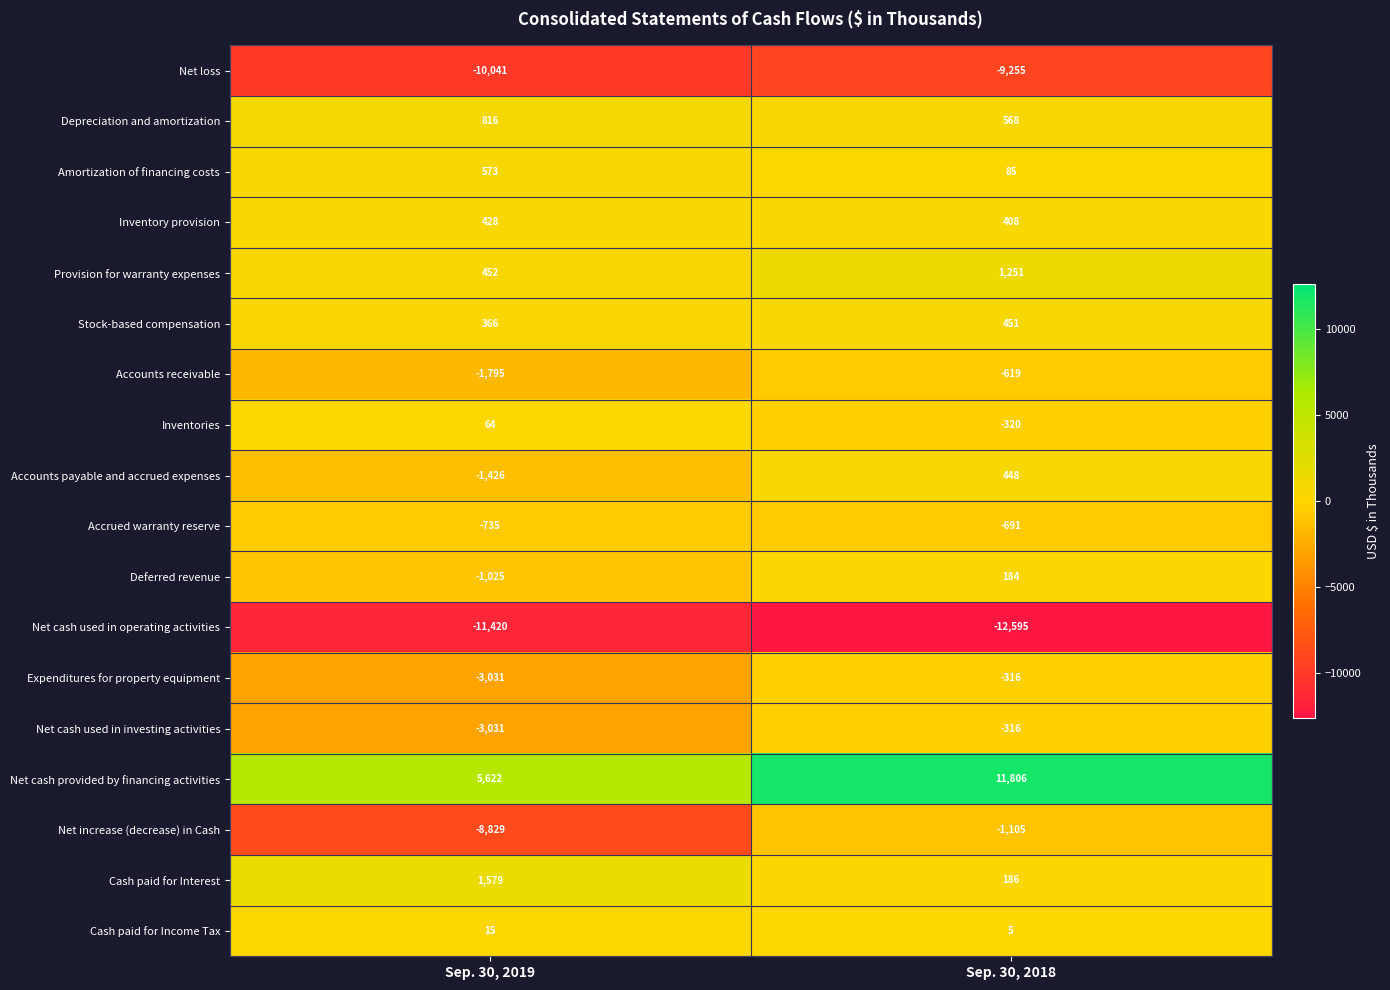

Where is Net cash used in investing activities nearest to the value -1673?

Sep. 30, 2018